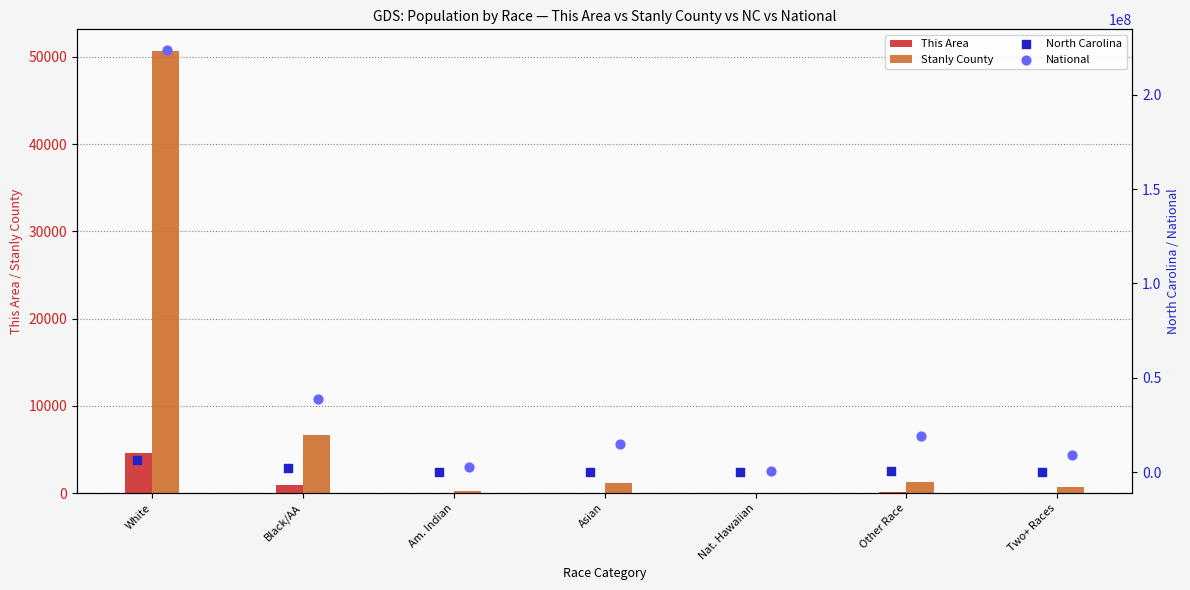

What is the maximum value for This Area?

4544